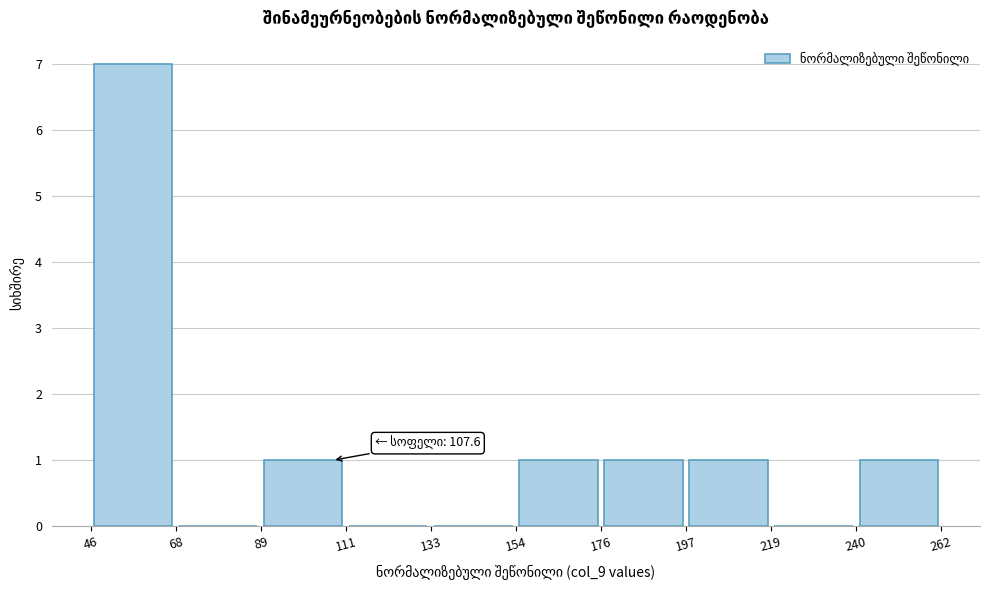

Over which range of the x-axis is the bar tallest?

46 to 68